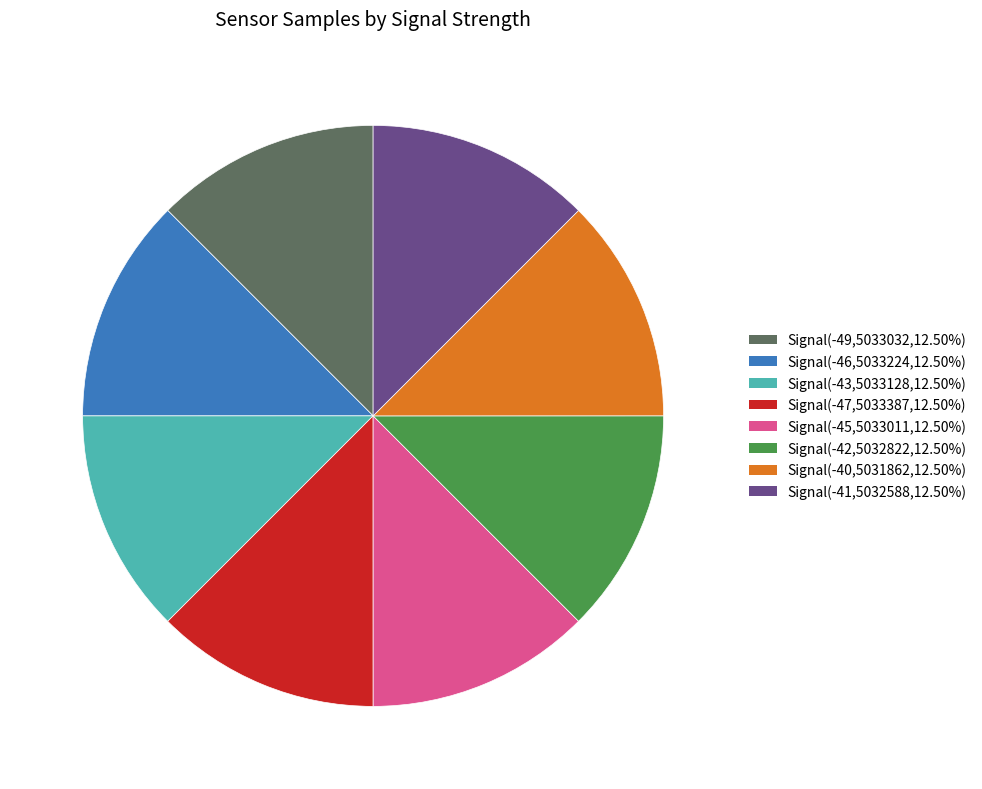

Is there a majority slice in this chart?

No